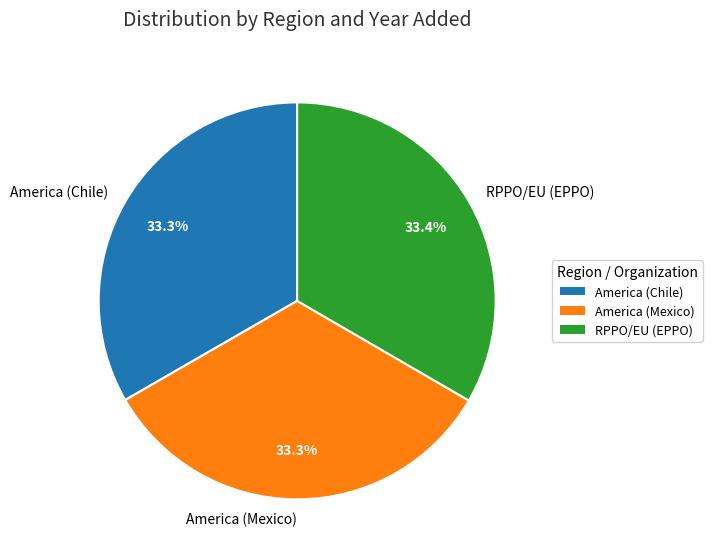

Is RPPO/EU (EPPO) the majority of the pie?

No